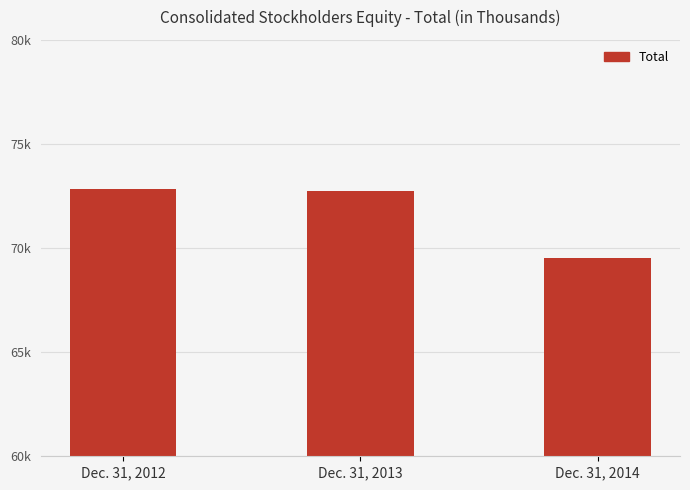

The value at Dec. 31, 2013 is 72720. True or false?

True